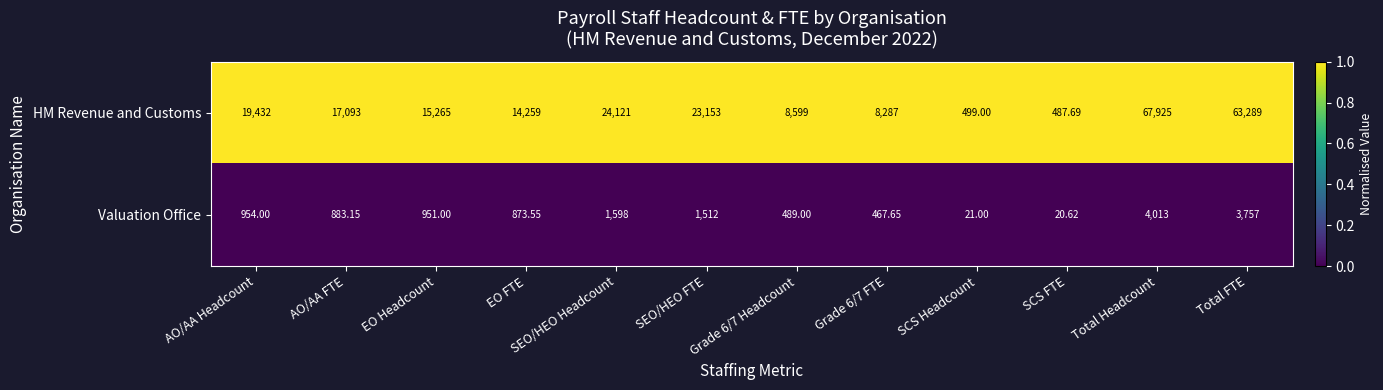

Is the value of HM Revenue and Customs at AO/AA Headcount greater than the value of Valuation Office at Total Headcount?

Yes